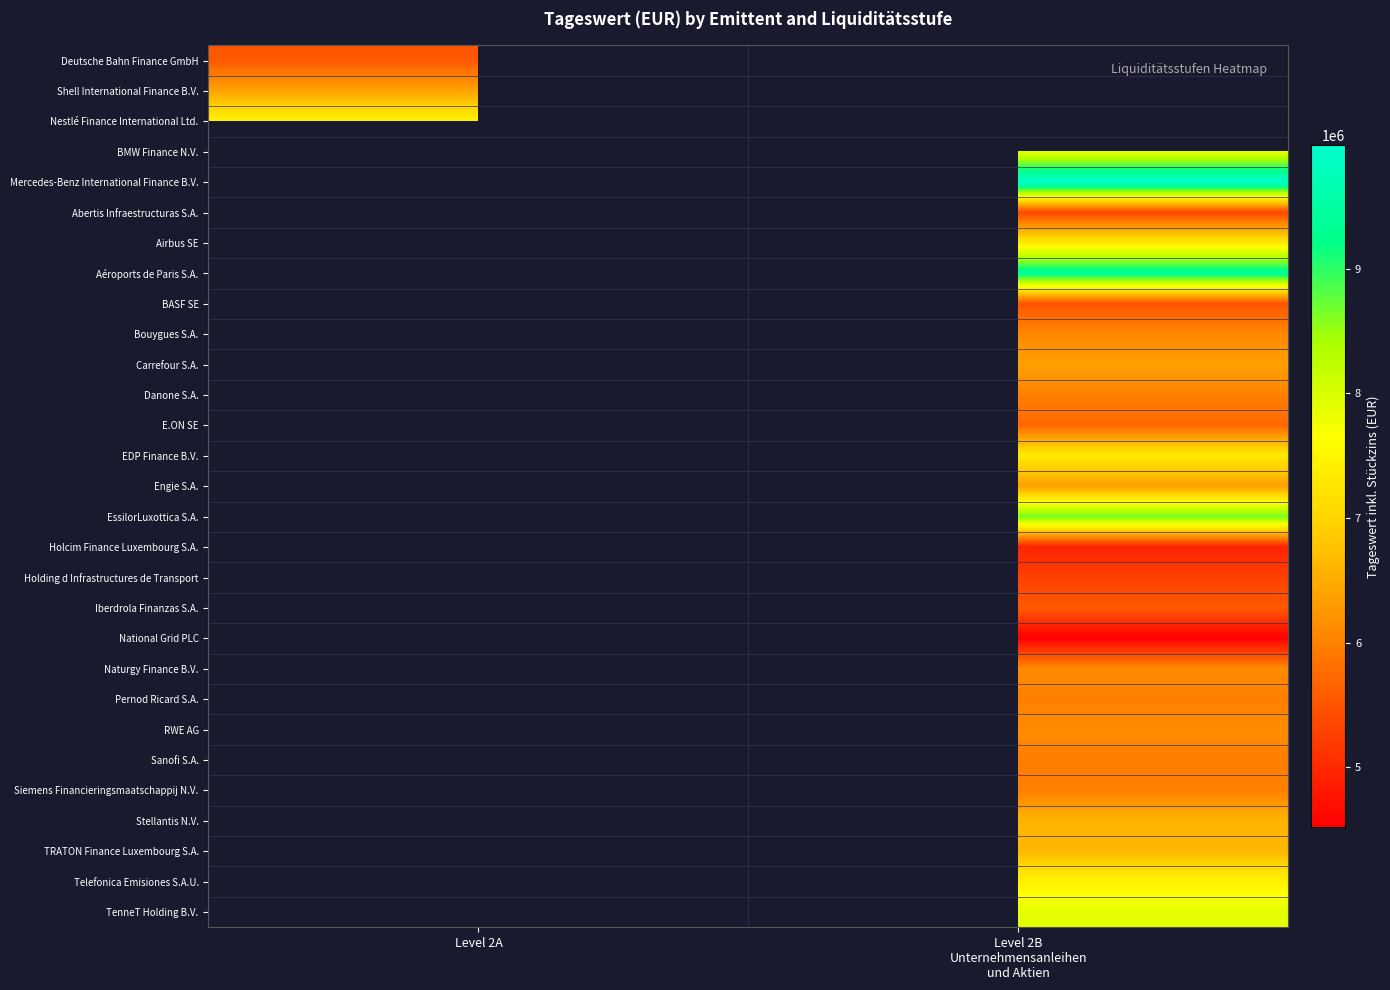

At which label does Nestlé Finance International Ltd. reach its peak?

Level 2A